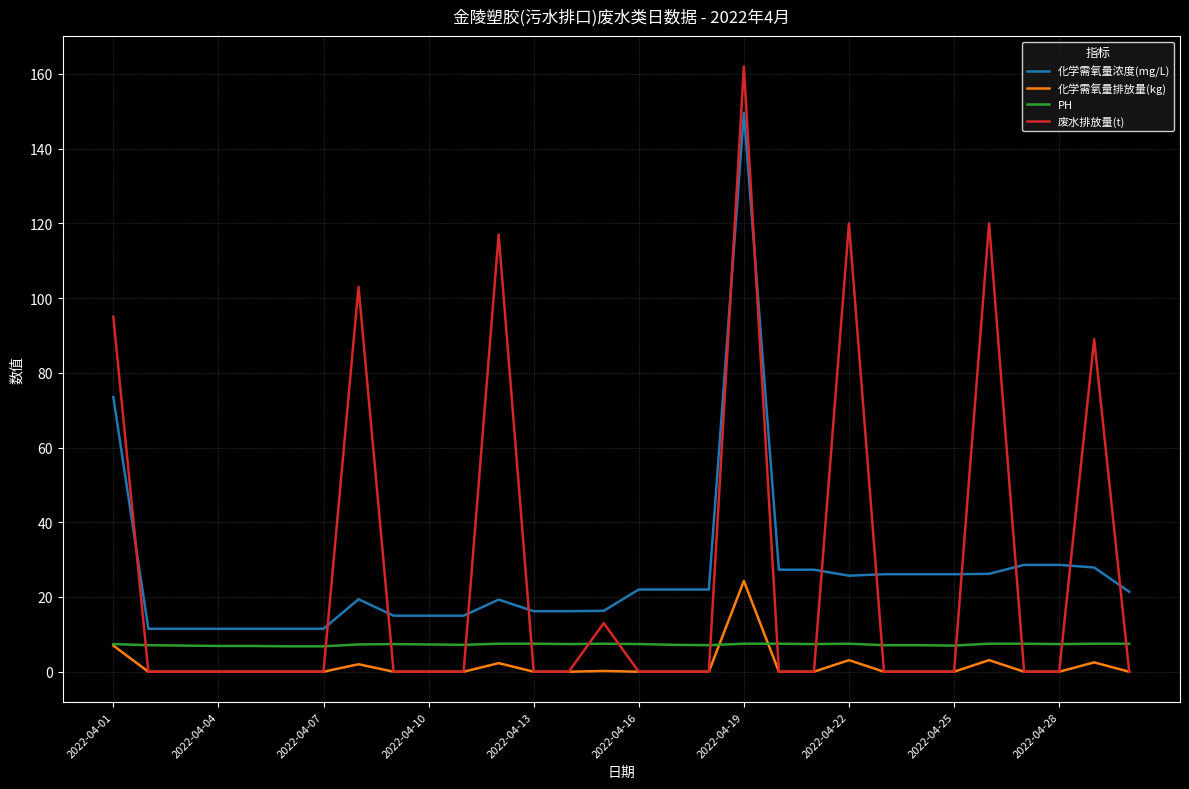

Rank the series by their maximum value, from lowest to highest.

PH, 化学需氧量排放量(kg), 化学需氧量浓度(mg/L), 废水排放量(t)